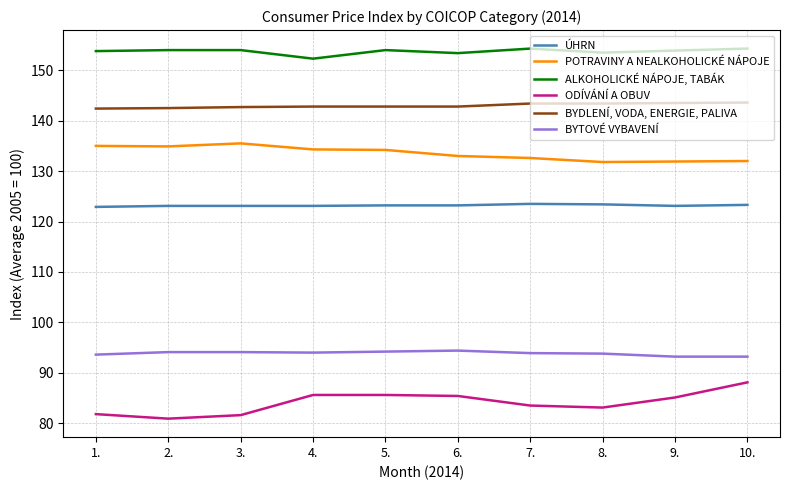

True or false: ODÍVÁNÍ A OBUV and BYTOVÉ VYBAVENÍ intersect in this chart.

False